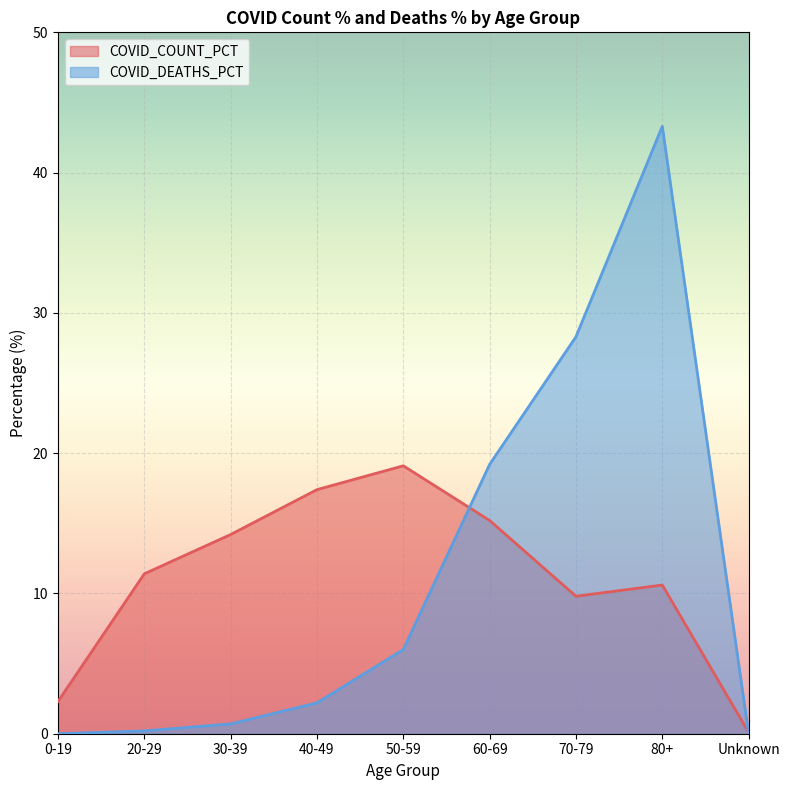

How many times do COVID_COUNT_PCT and COVID_DEATHS_PCT cross each other?

2